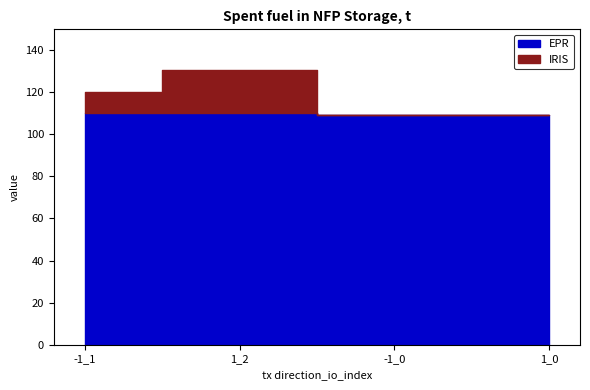

At which label is EPR closest to 109?

-1_0